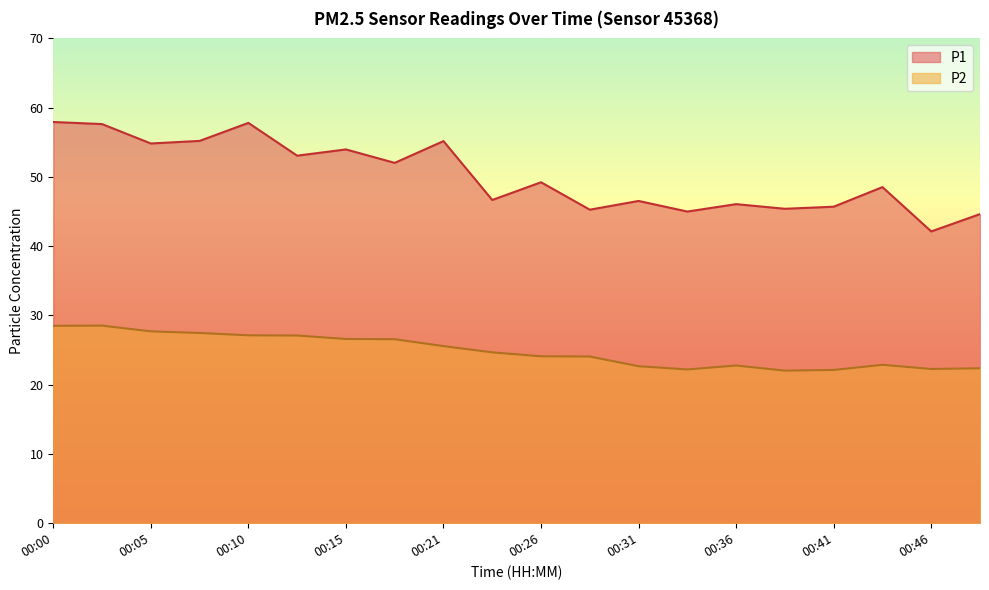

True or false: P2 and P1 intersect in this chart.

False